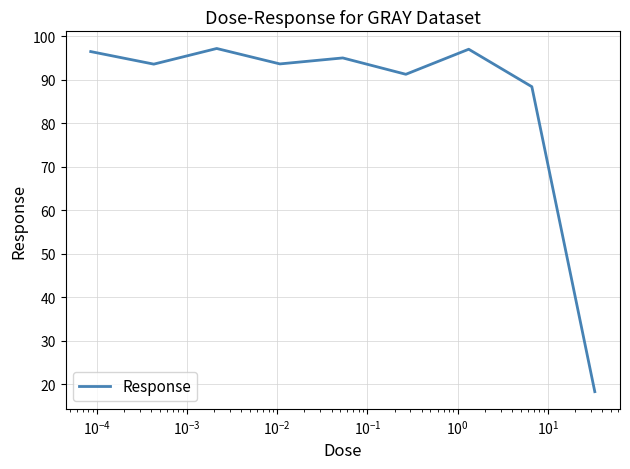

How many series are shown in this chart?

1